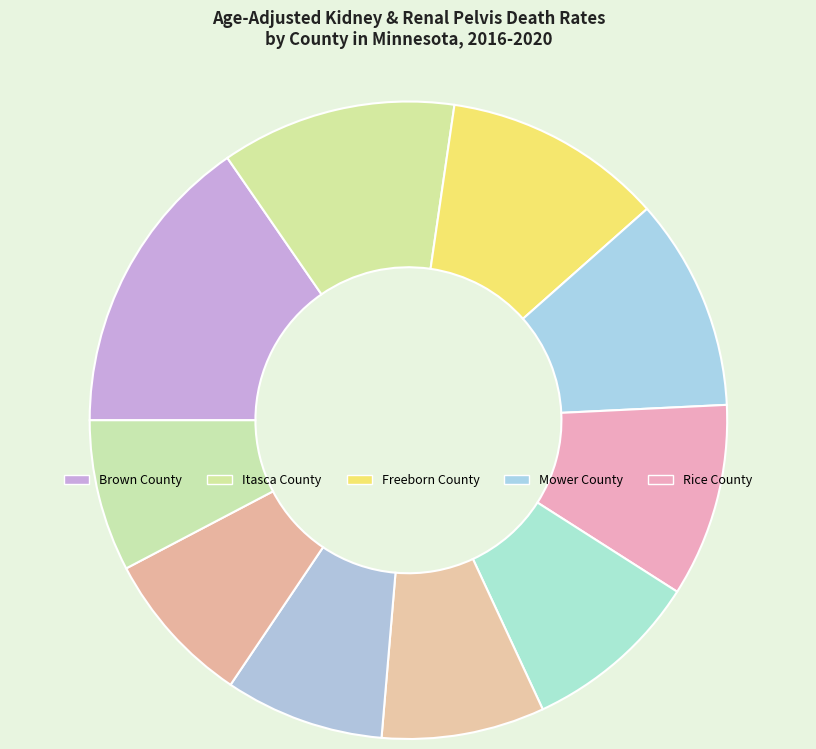

How many segments does this pie chart have?

10